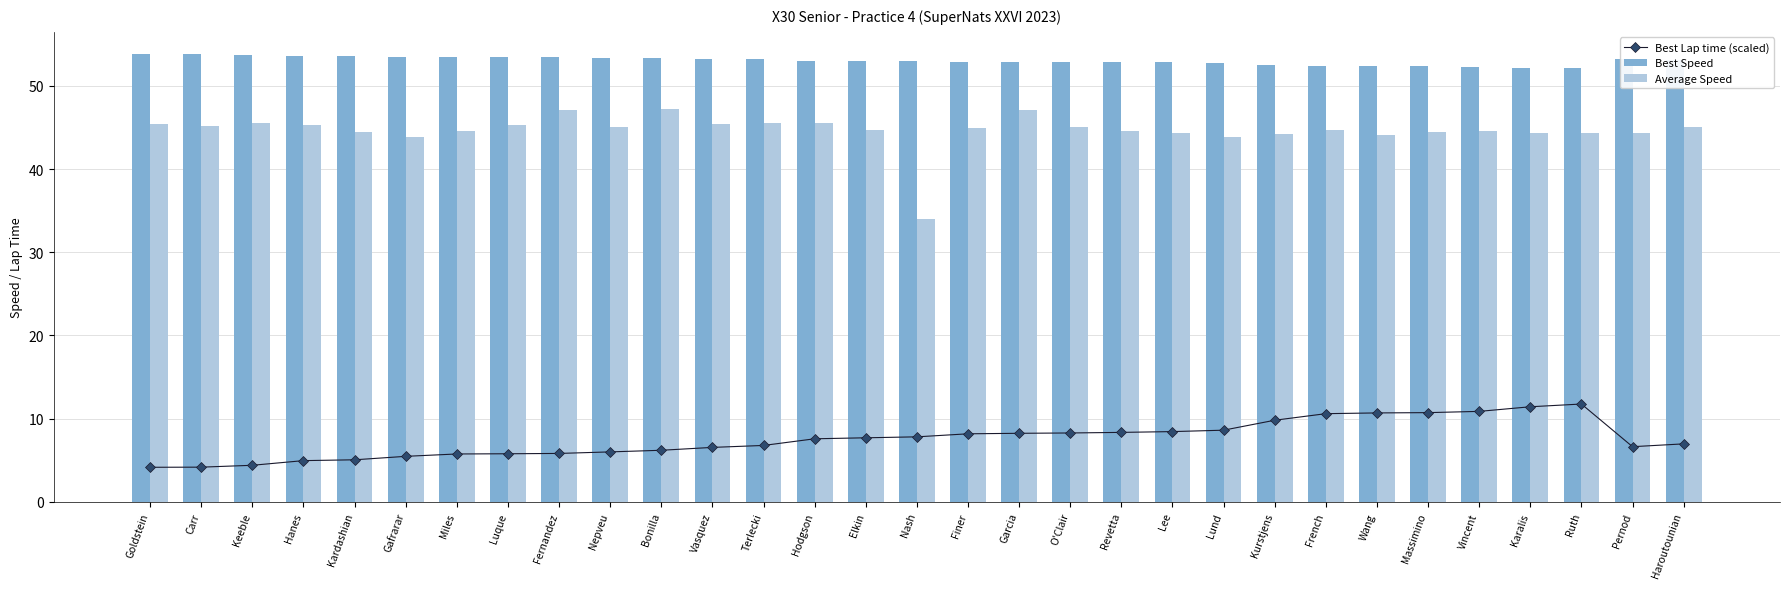

Reading left to right, list all the values displayed in this chart.

Best Lap time (scaled): Goldstein=4.2	Carr=4.2	Keeble=4.4	Hanes=5.0	Kardashian=5.1	Gafrarar=5.5	Miles=5.8	Luque=5.8	Fernandez=5.8	Nepveu=6.0	Bonilla=6.2	Vasquez=6.5	Terlecki=6.8	Hodgson=7.6	Elkin=7.7	Nash=7.8	Finer=8.2	Garcia=8.2	O'Clair=8.3	Revetta=8.4	Lee=8.4	Lund=8.6	Kurstjens=9.8	French=10.6	Wang=10.7	Massimino=10.7	Vincent=10.9	Karalis=11.4	Ruth=11.8	Pernod=6.6	Haroutounian=7.0
Best Speed: Goldstein=53.8	Carr=53.8	Keeble=53.8	Hanes=53.6	Kardashian=53.6	Gafrarar=53.5	Miles=53.4	Luque=53.4	Fernandez=53.4	Nepveu=53.4	Bonilla=53.3	Vasquez=53.3	Terlecki=53.2	Hodgson=53.0	Elkin=53.0	Nash=53.0	Finer=52.9	Garcia=52.9	O'Clair=52.9	Revetta=52.9	Lee=52.8	Lund=52.8	Kurstjens=52.5	French=52.4	Wang=52.3	Massimino=52.3	Vincent=52.3	Karalis=52.2	Ruth=52.1	Pernod=53.2	Haroutounian=53.2
Average Speed: Goldstein=45.4	Carr=45.2	Keeble=45.5	Hanes=45.3	Kardashian=44.5	Gafrarar=43.9	Miles=44.5	Luque=45.3	Fernandez=47.2	Nepveu=45.0	Bonilla=47.2	Vasquez=45.5	Terlecki=45.5	Hodgson=45.6	Elkin=44.7	Nash=34.0	Finer=45.0	Garcia=47.1	O'Clair=45.1	Revetta=44.6	Lee=44.3	Lund=43.9	Kurstjens=44.2	French=44.7	Wang=44.1	Massimino=44.4	Vincent=44.6	Karalis=44.3	Ruth=44.4	Pernod=44.3	Haroutounian=45.1